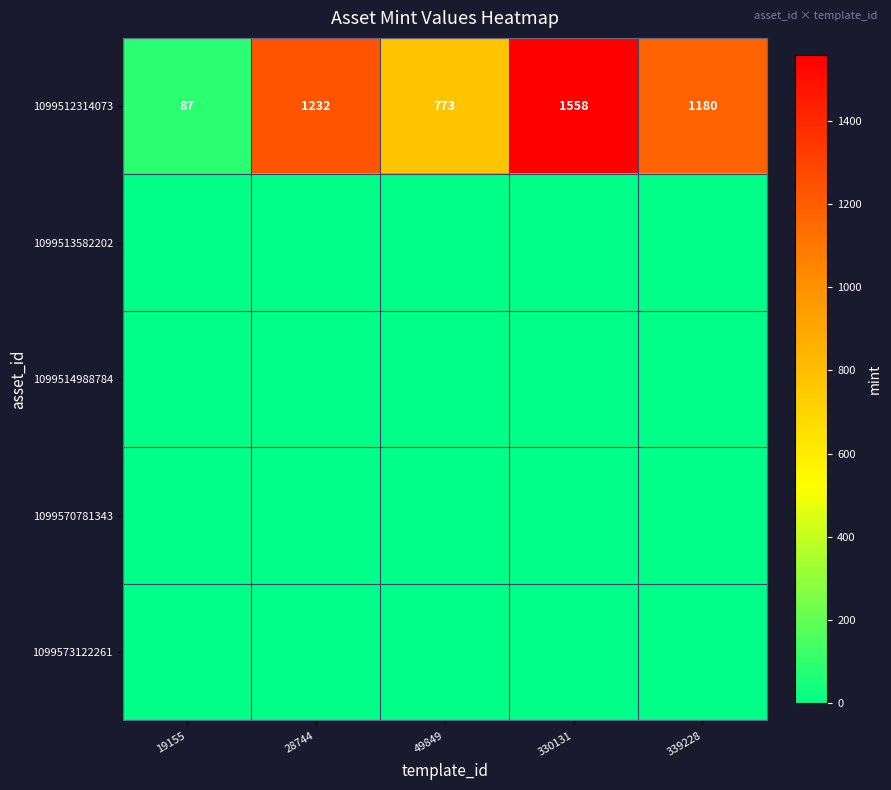

What is the approximate value of 1099512314073 at 49849?

773